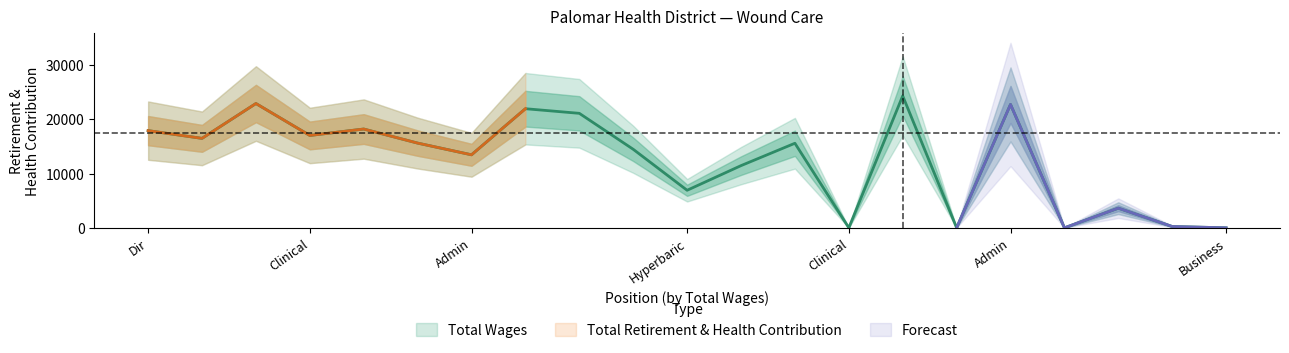

How many interior local peaks (higher than both neighbors) does the data have?

7